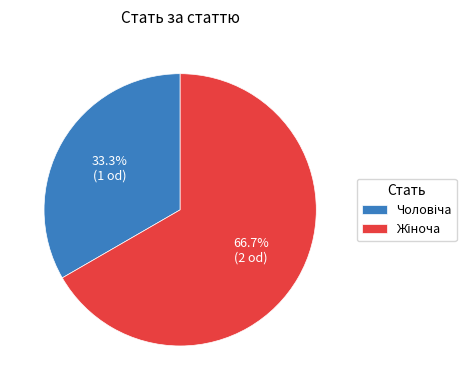

Is there a majority slice in this chart?

Yes